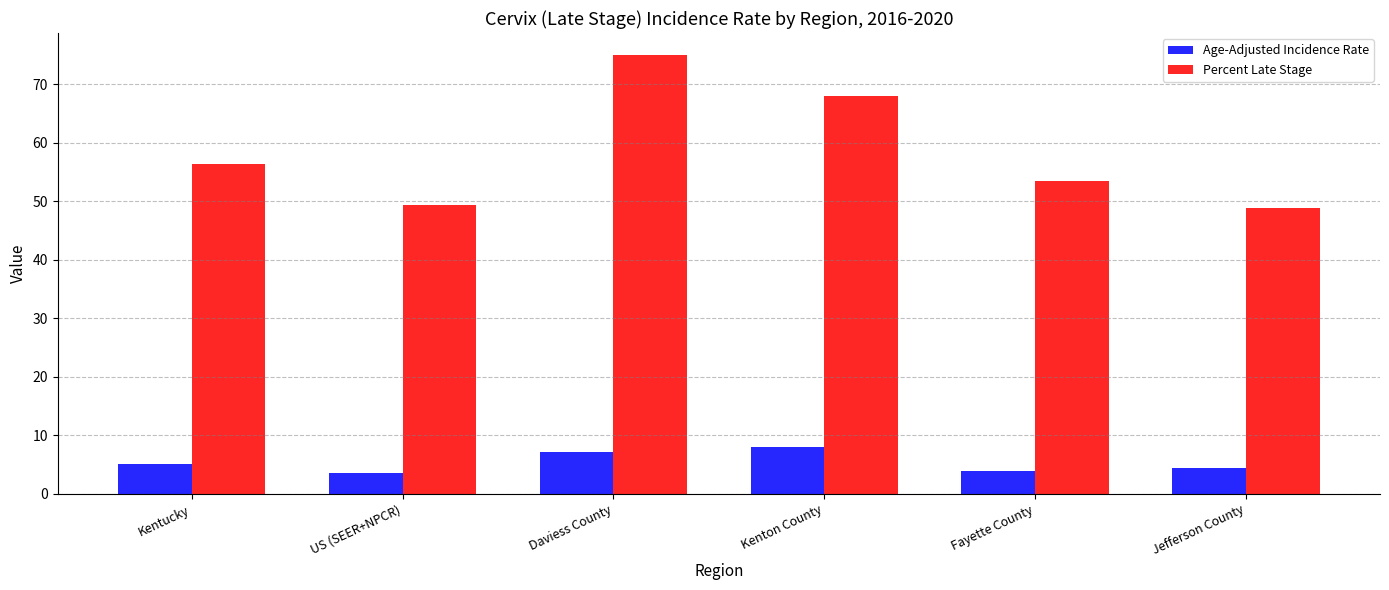

What is the difference between the maximum and second lowest values in the Percent Late Stage series?

25.7